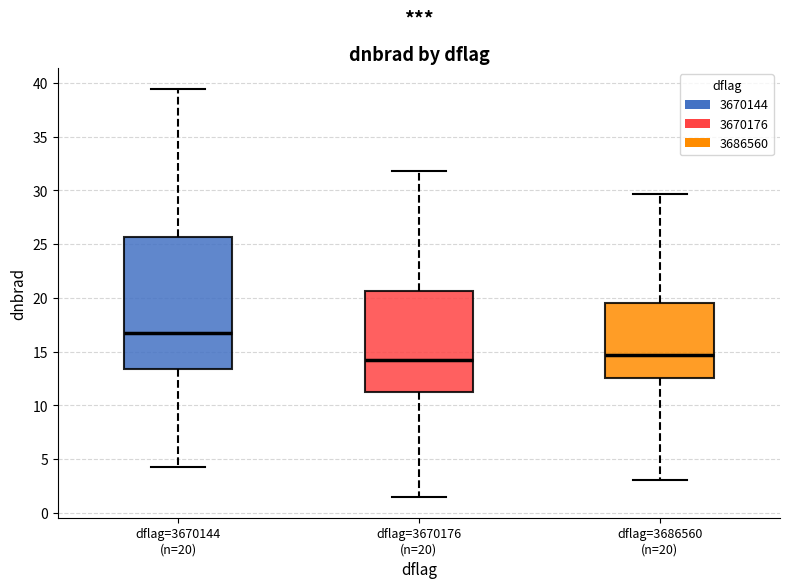

Which box is the tallest, from its lower edge to its upper edge?

dflag=3670144 (n=20)